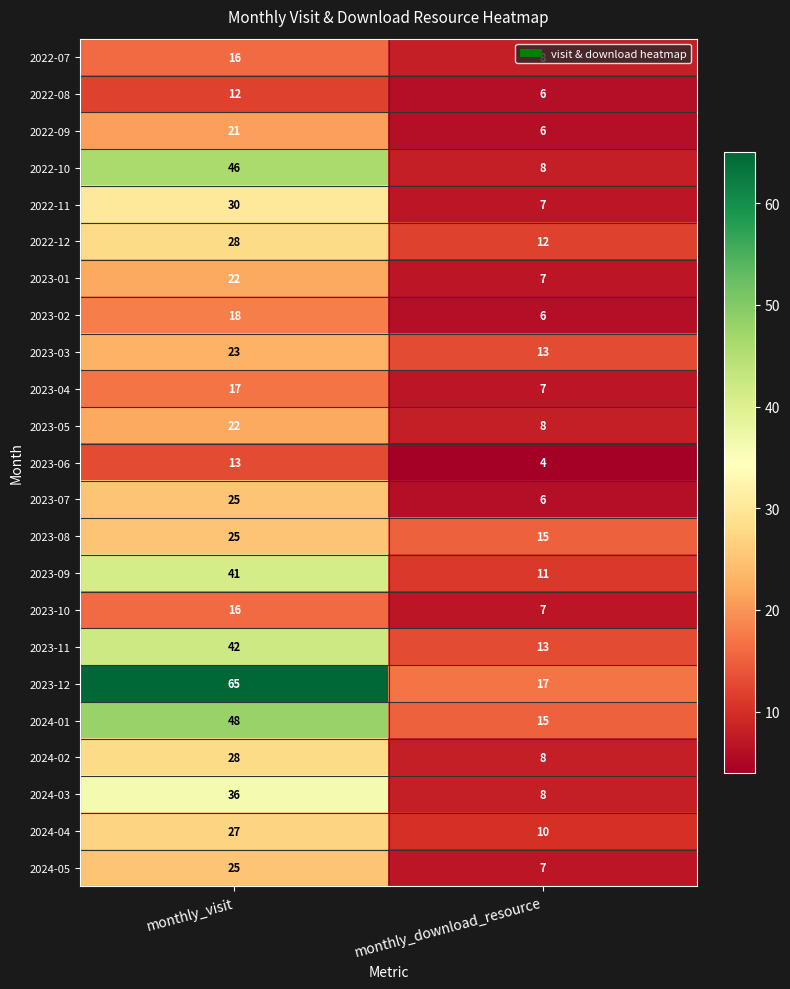

How many data points in 2023-06 are less than 13?

1